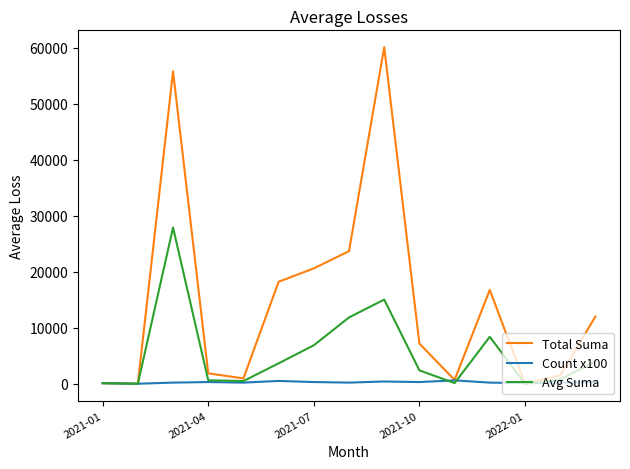

Which series has the largest total across all categories?

Total Suma